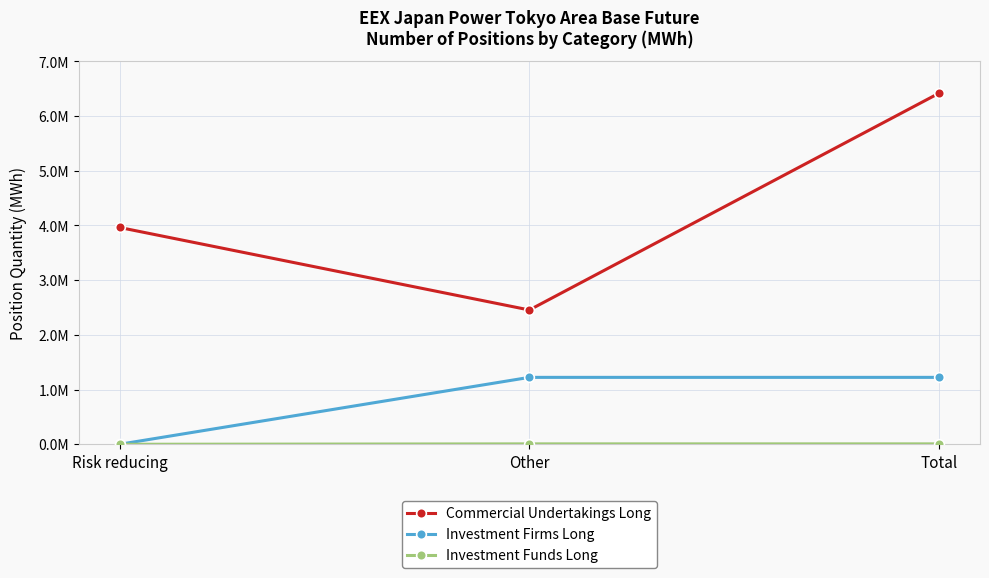

Between Risk reducing and Total, which series saw the biggest shift?

Commercial Undertakings Long